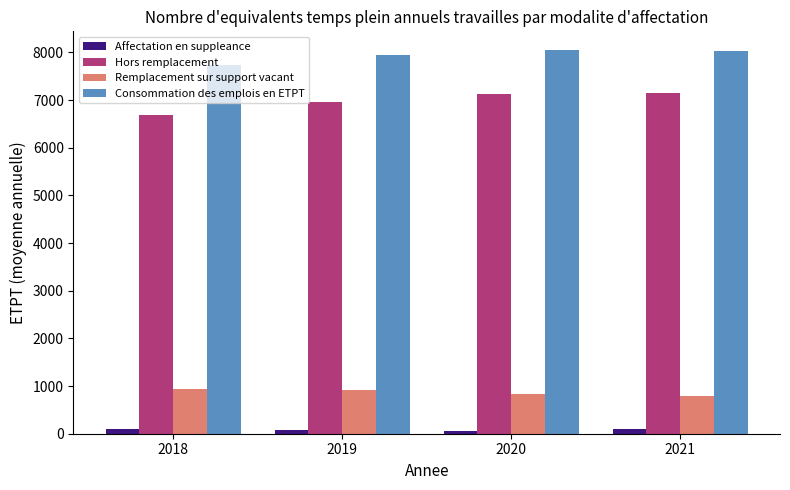

What is the average value of the Consommation des emplois en ETPT series?

7941.7